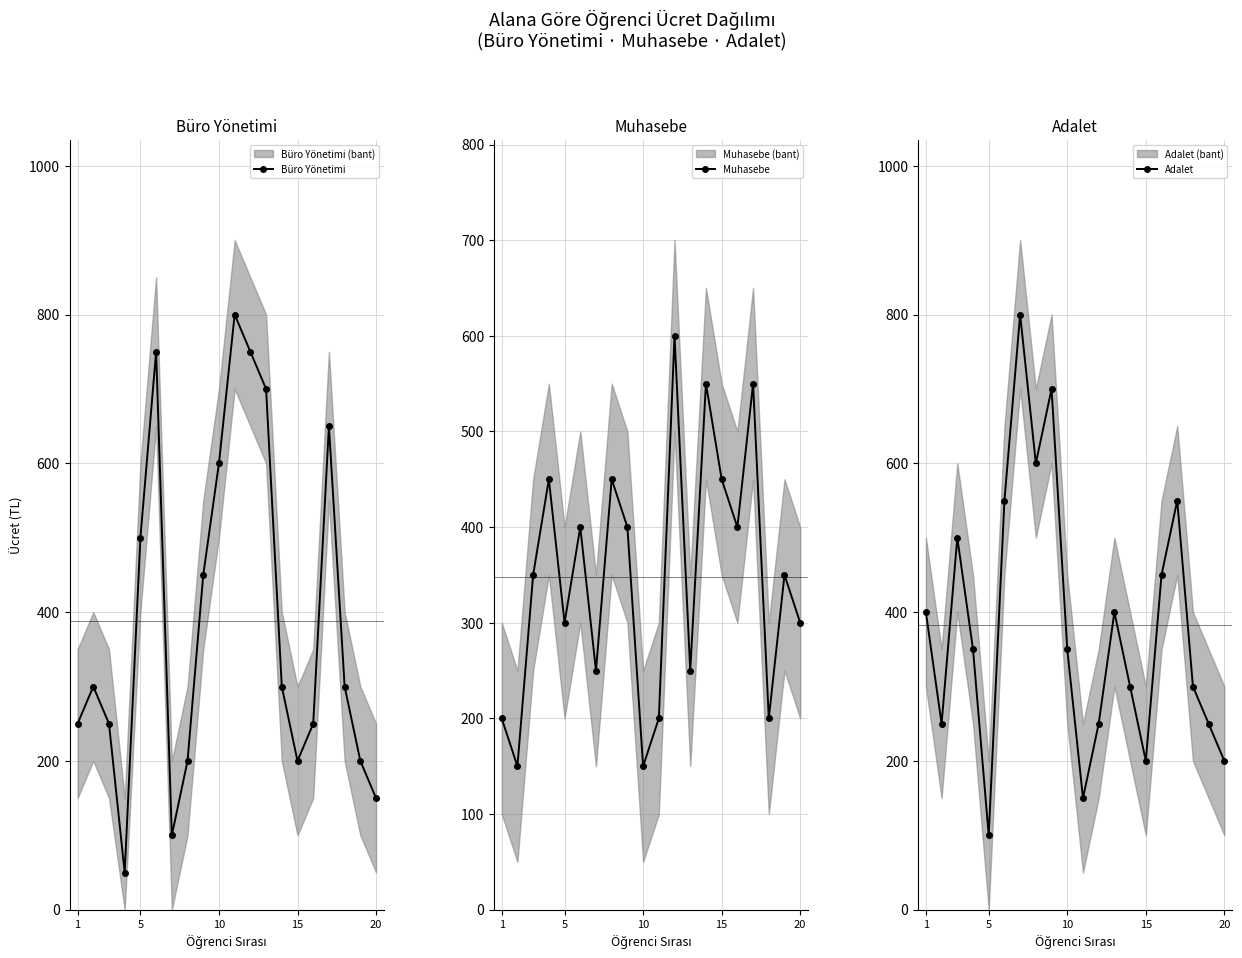

Does the chart have visible grid lines?

Yes